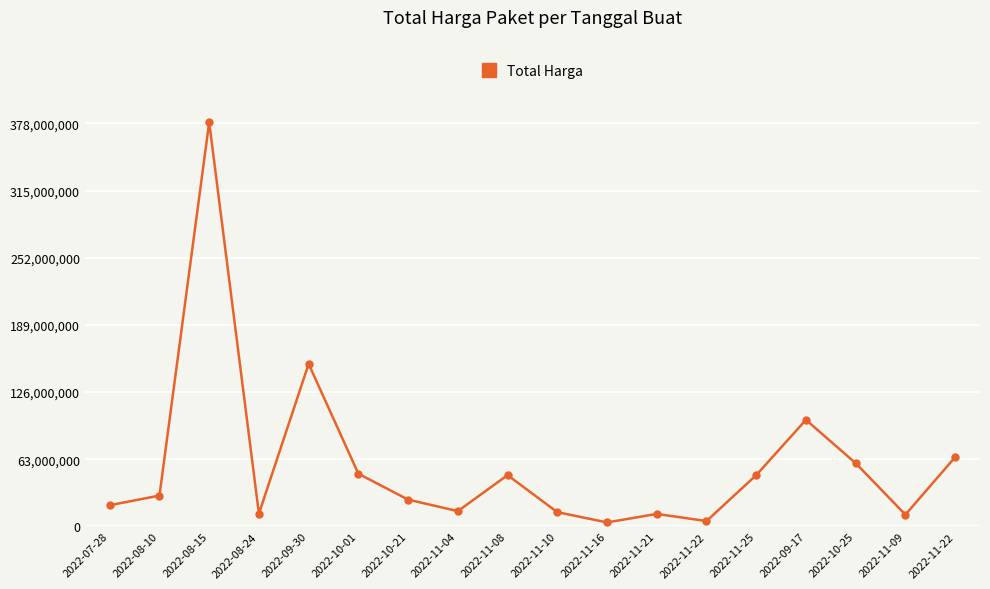

What is the label of the 4th point from the left?

2022-08-24